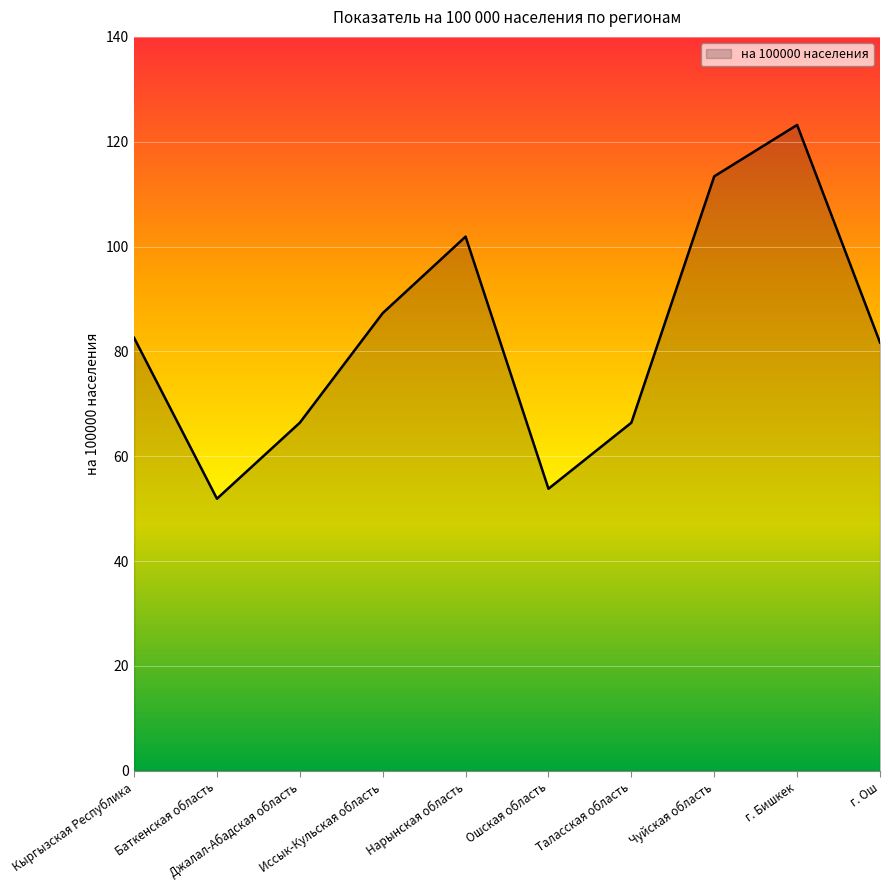

How many lines are shown in the chart?

1